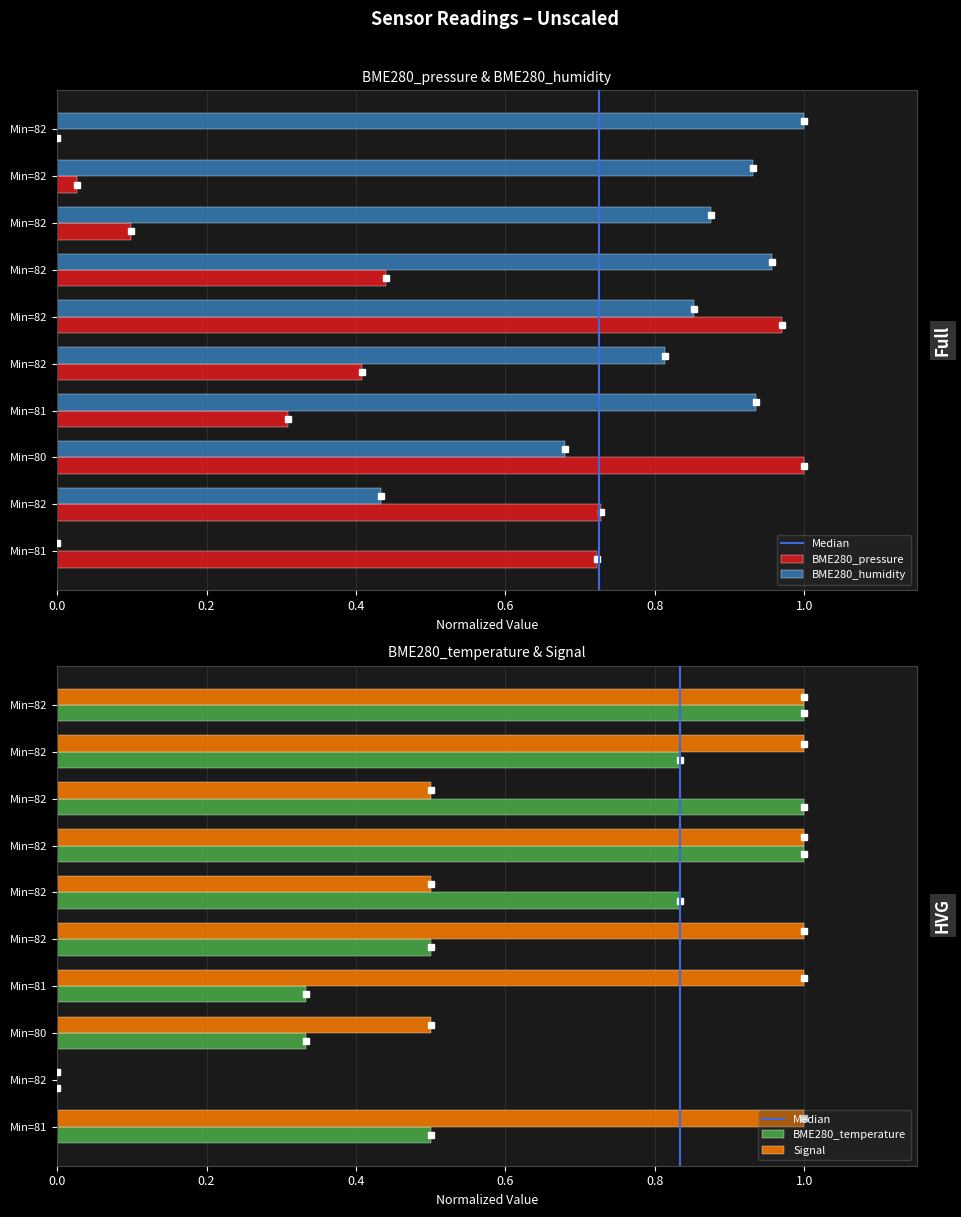

Between Min=81 and Min=81, which series saw the biggest shift?

BME280_humidity